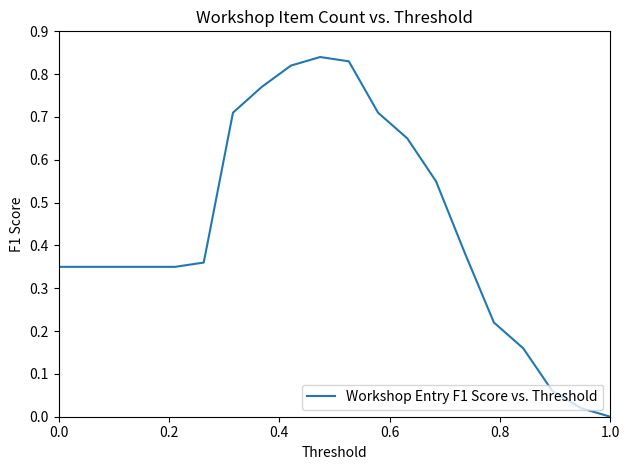

Does the chart display data point markers on the line(s)?

No